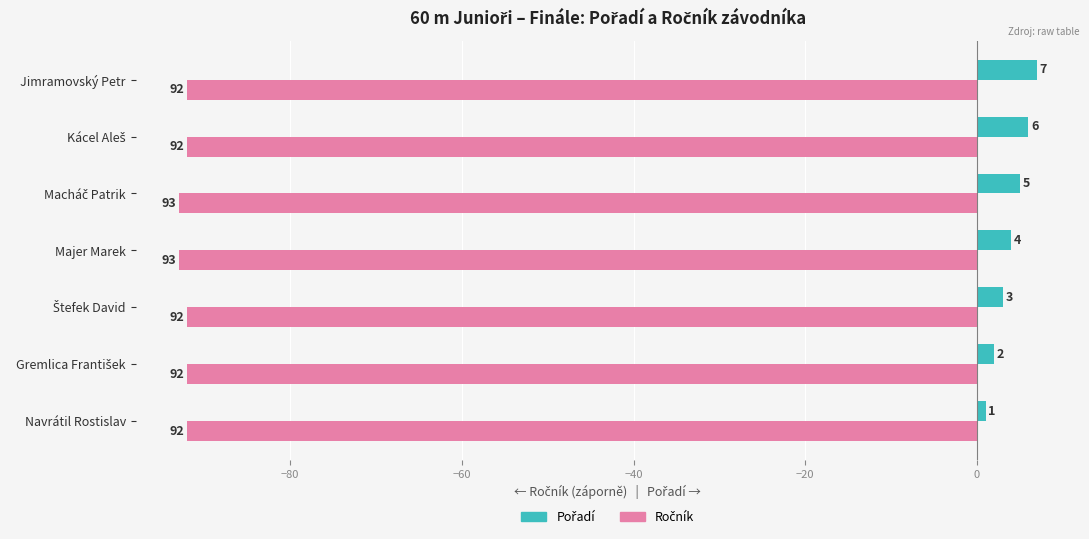

At which category is the sum across all series the highest?

Jimramovský Petr